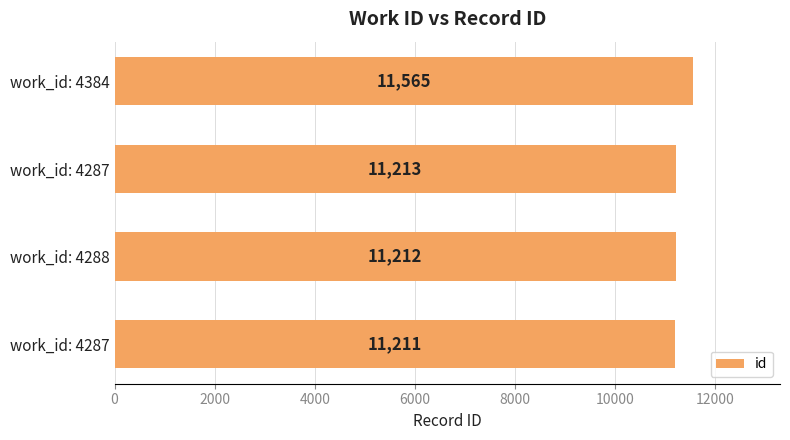

Which category has the highest value across all series?

work_id: 4384